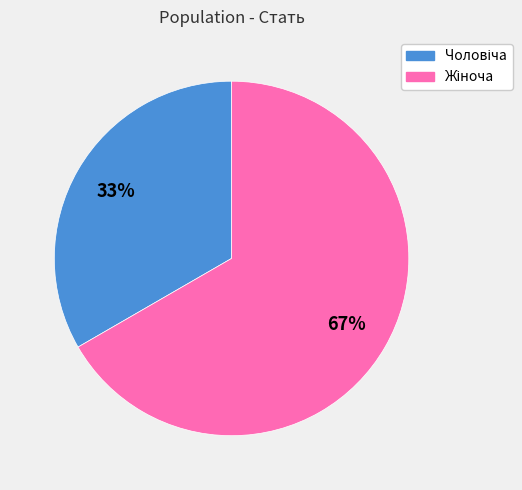

To the nearest percent, what is the average slice percentage?

50%